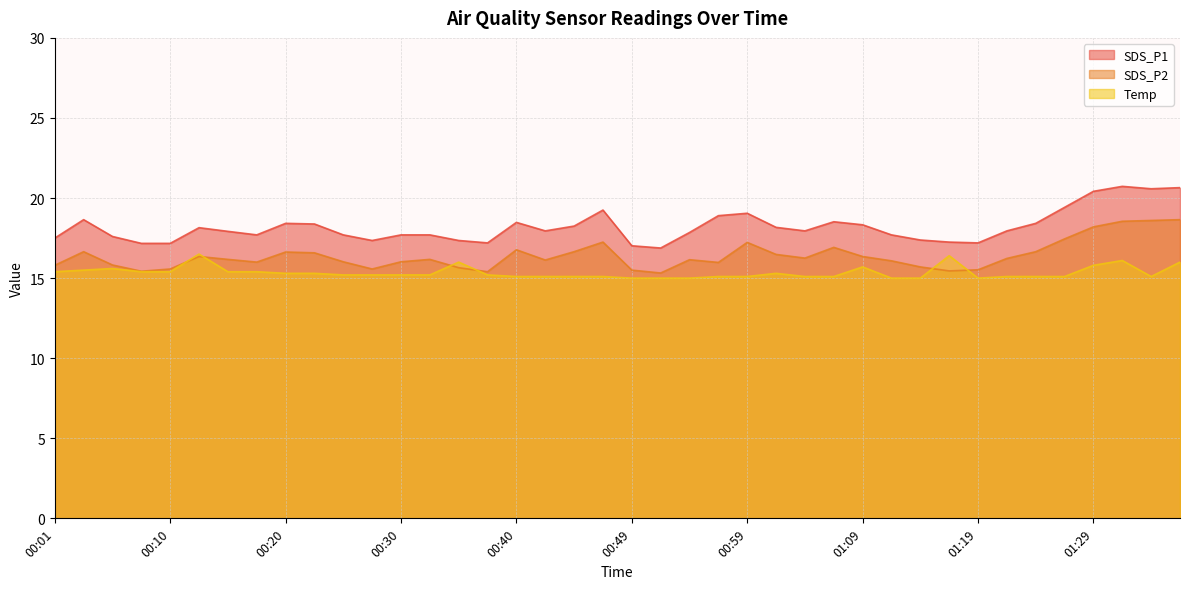

Which series has the largest range (max minus min)?

SDS_P1